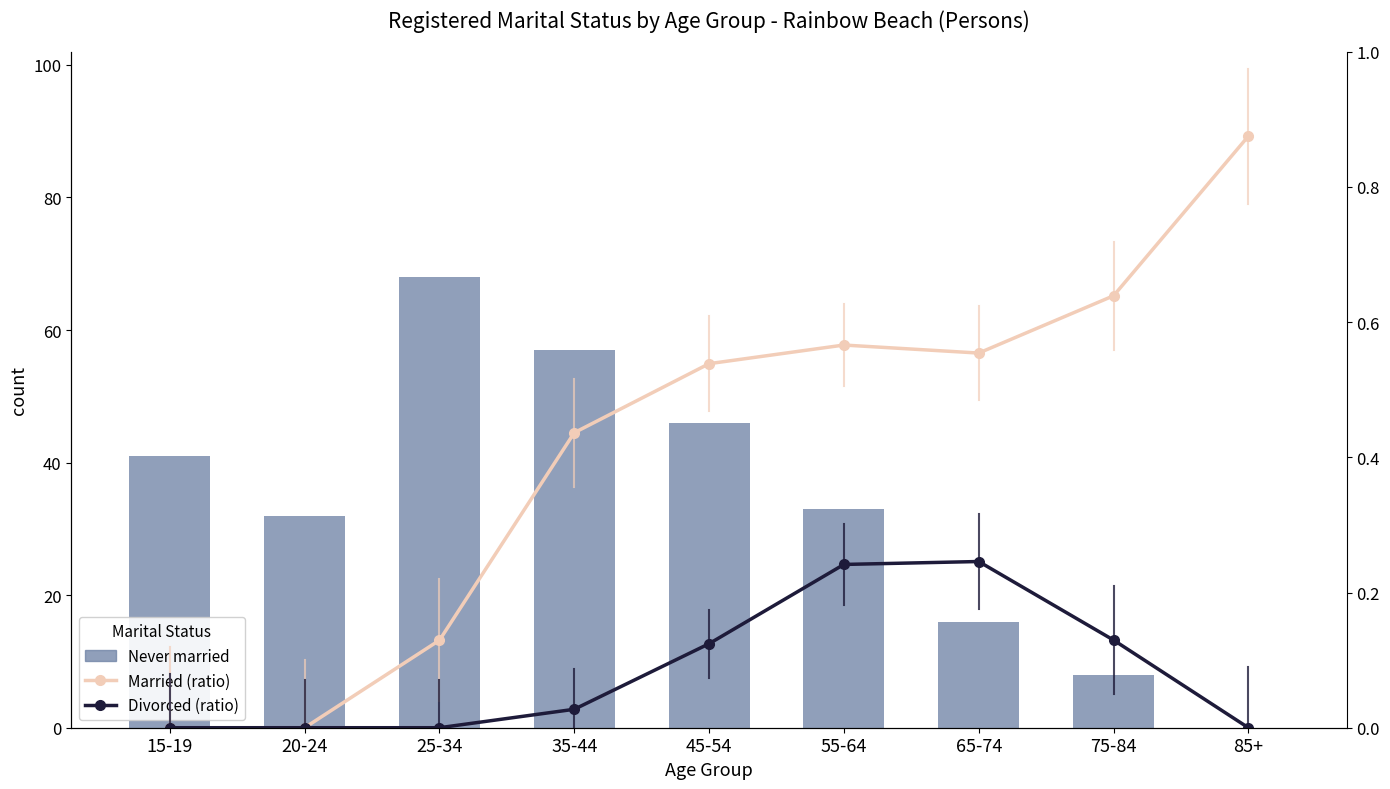

Count the number of categories in the chart.

9